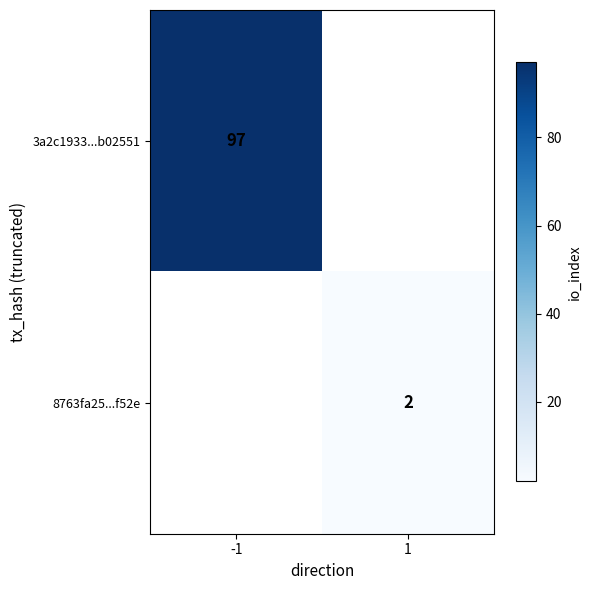

True or false: 8763fa25...f52e has a value of 2 at 1.

True